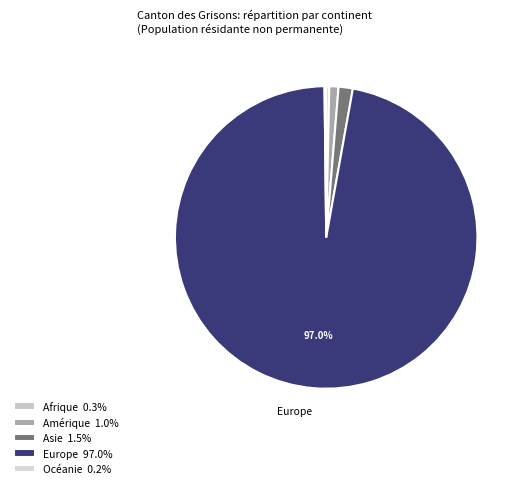

Is there any slice that represents more than half of the pie?

Yes